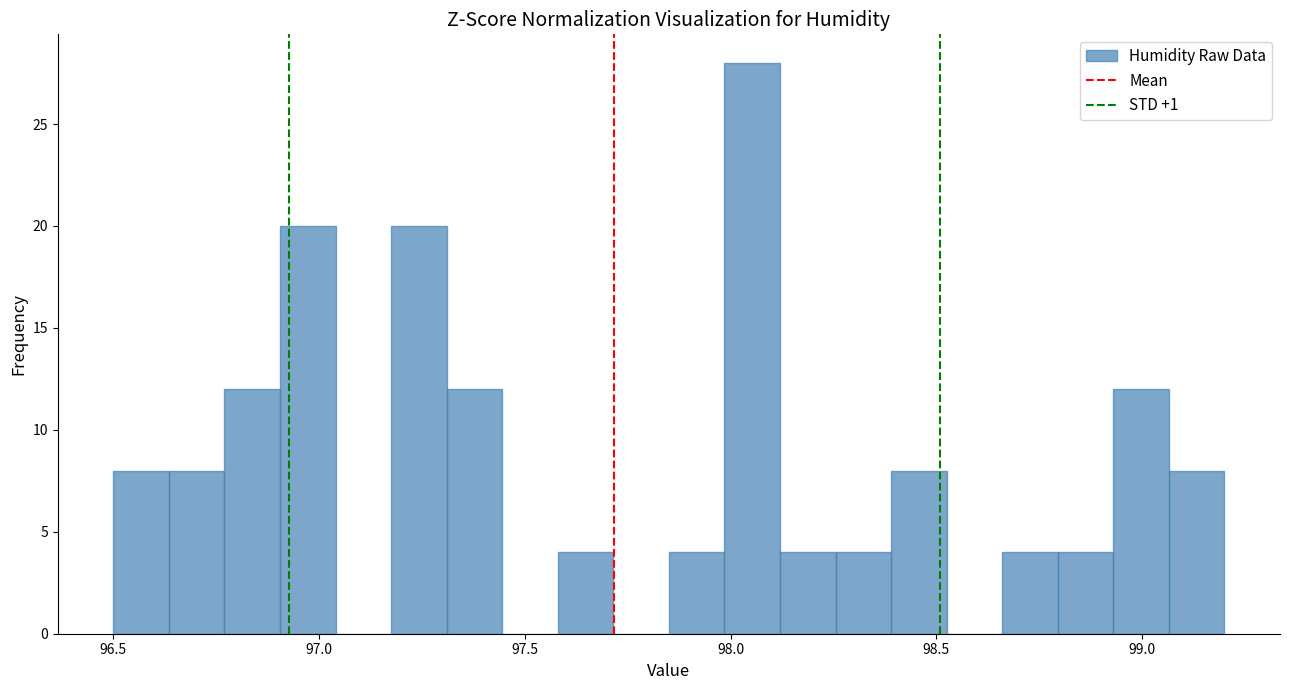

Read against the x-axis, roughly where is the centre of the tallest bar?

98.05